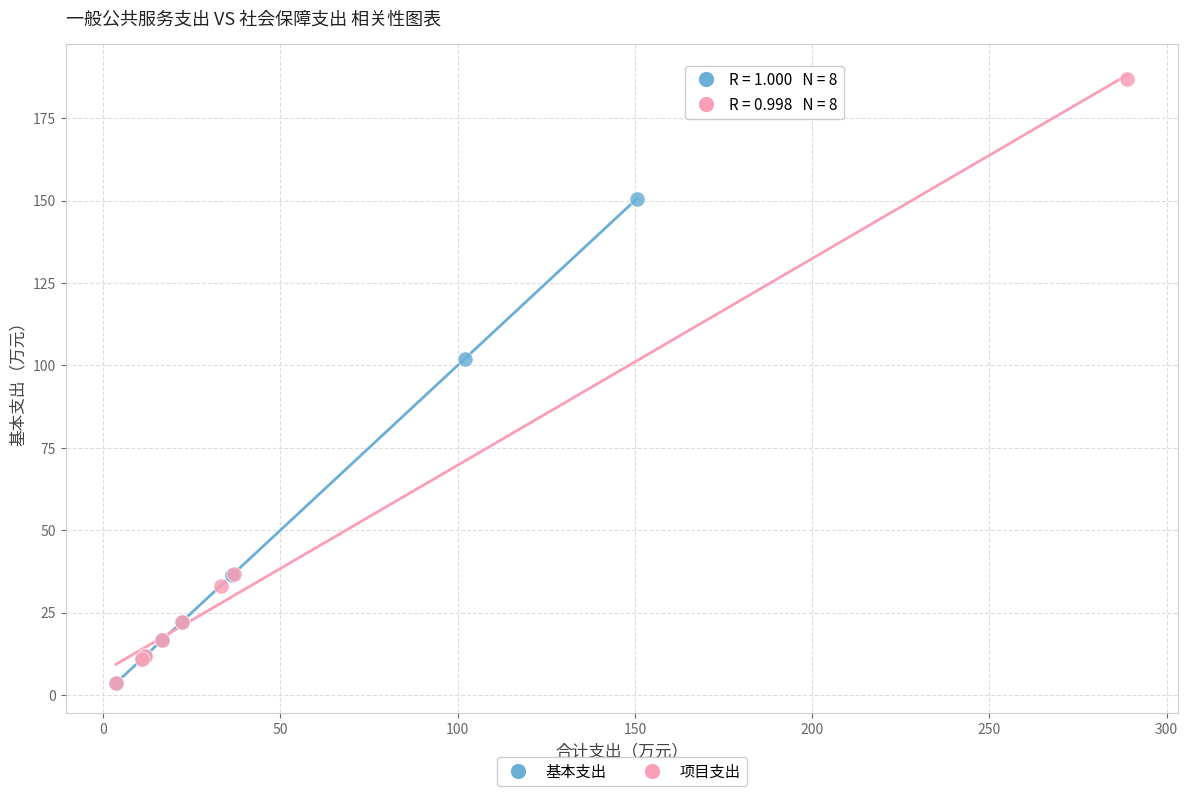

What are all the series names shown in the legend?

基本支出, 项目支出